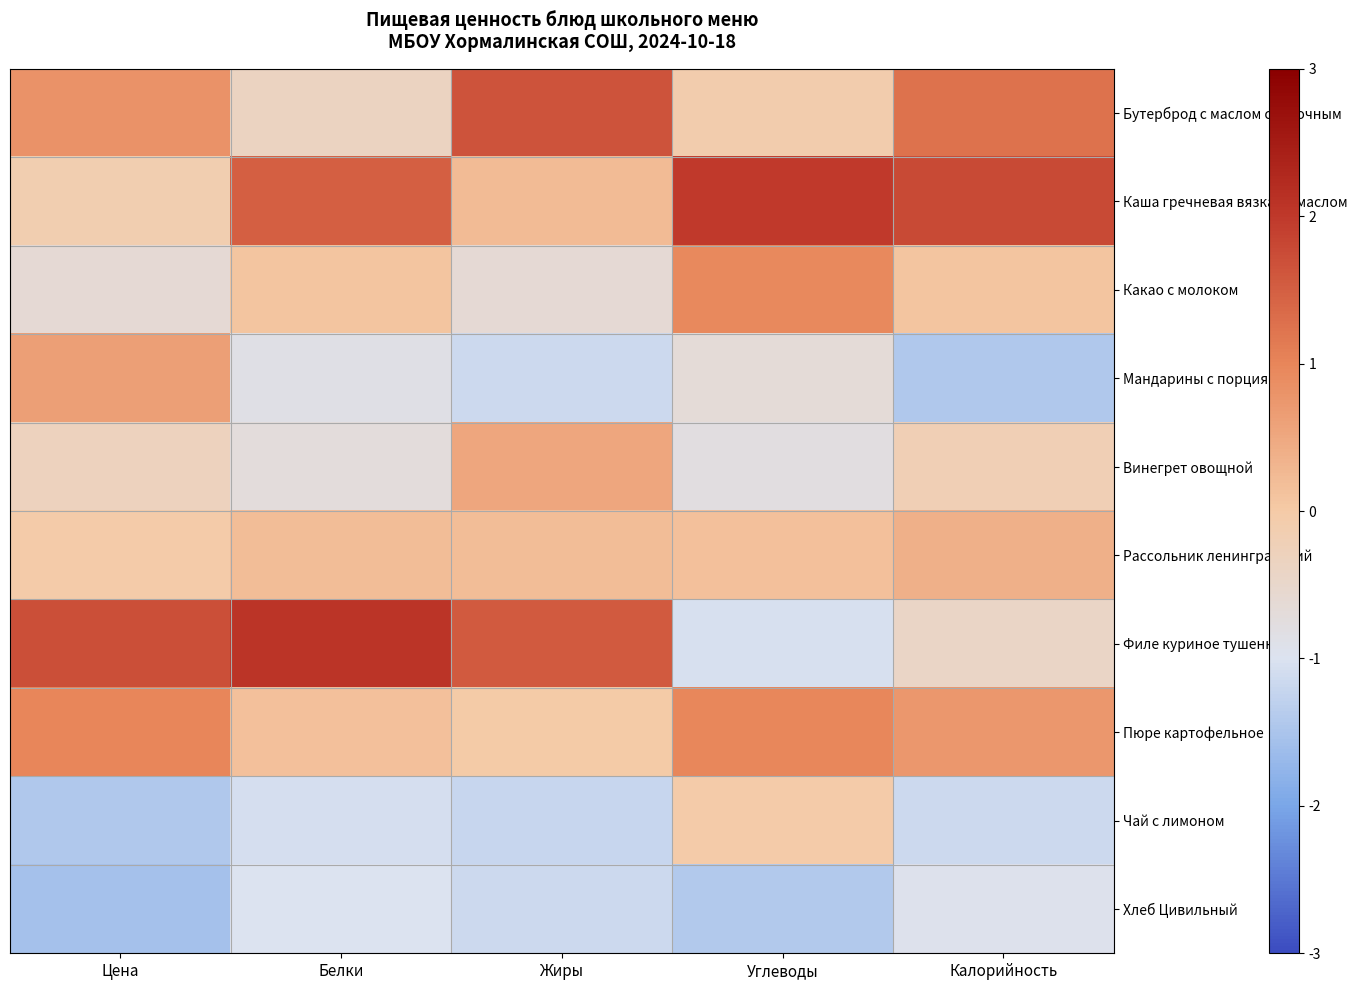

What is the minimum value shown in the chart?

-1.6